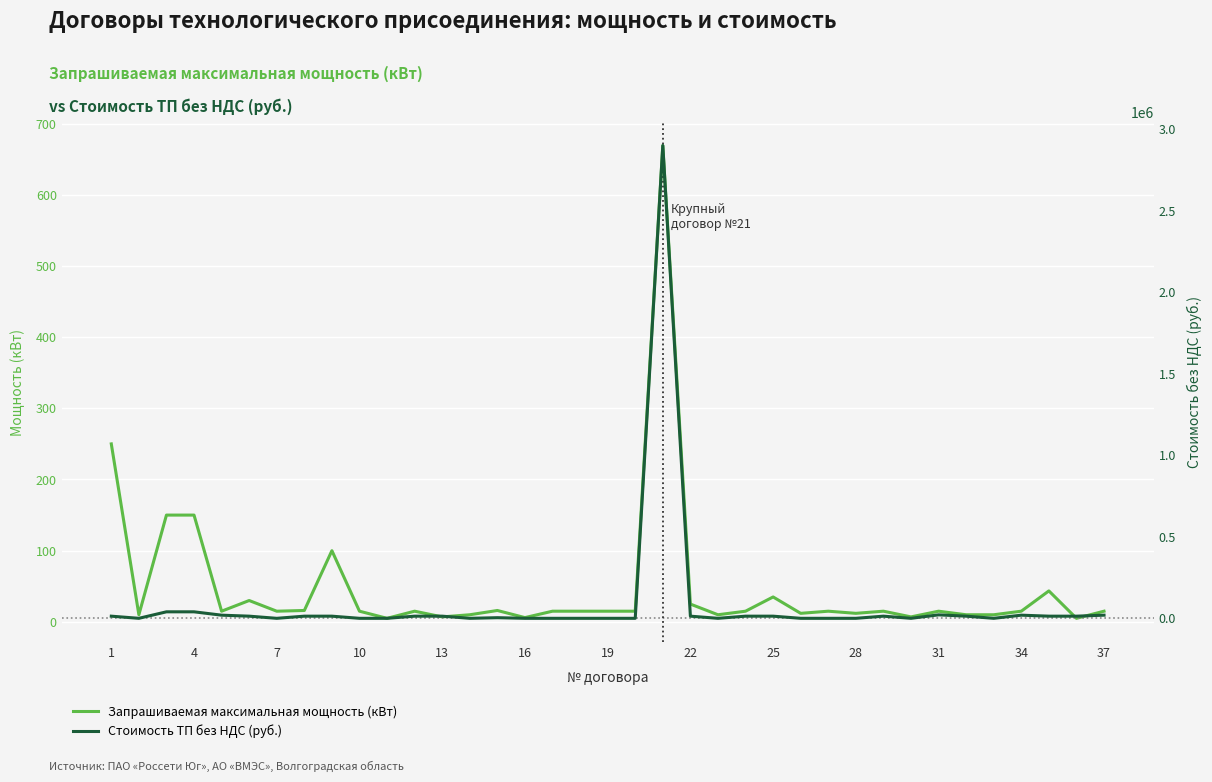

How many values in the Запрашиваемая максимальная мощность (кВт) series are below 15?

12